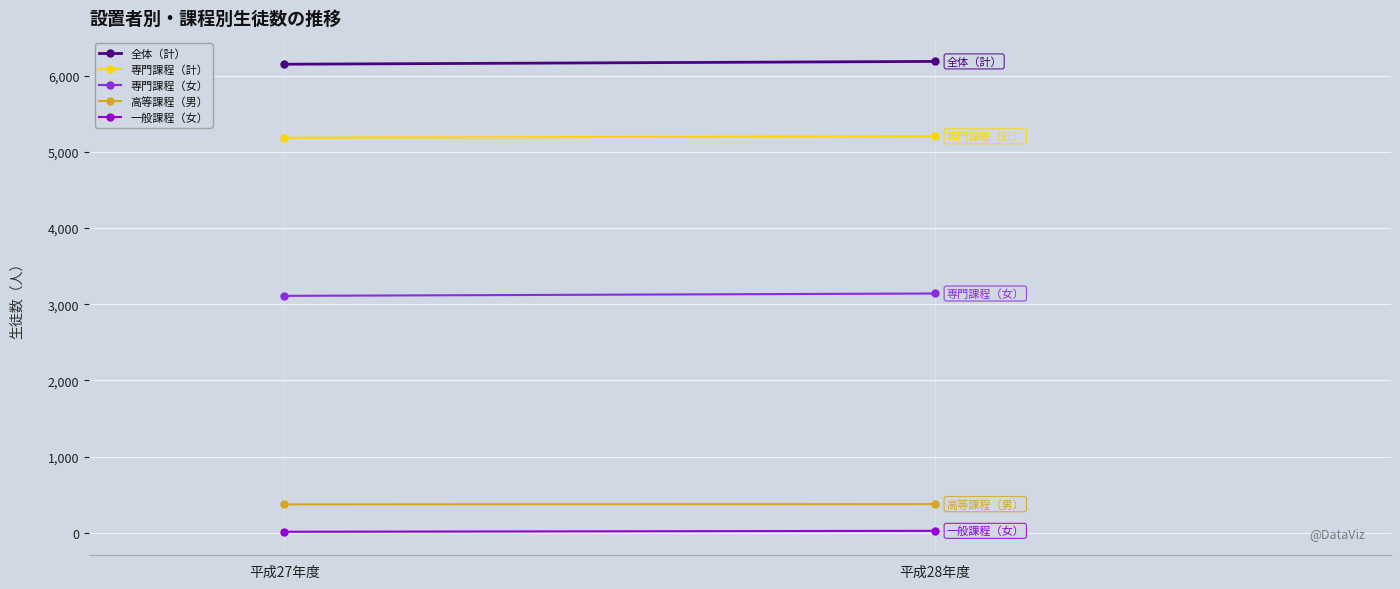

What are all the series names shown in the legend?

全体（計）, 専門課程（計）, 専門課程（女）, 高等課程（男）, 一般課程（女）